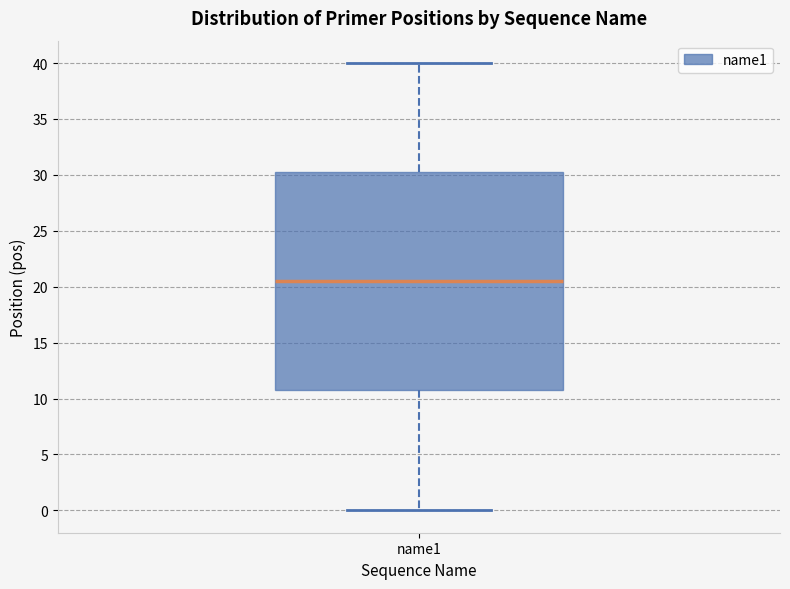

Transcribe this box plot: give where the median line is, the range the box spans, and where the two whiskers end, as read against the y-axis. The values are not printed on the chart, so give them approximately, as read against the axis.

median 20.5, box 11.0 to 30.5, whiskers 0.0 to 40.0